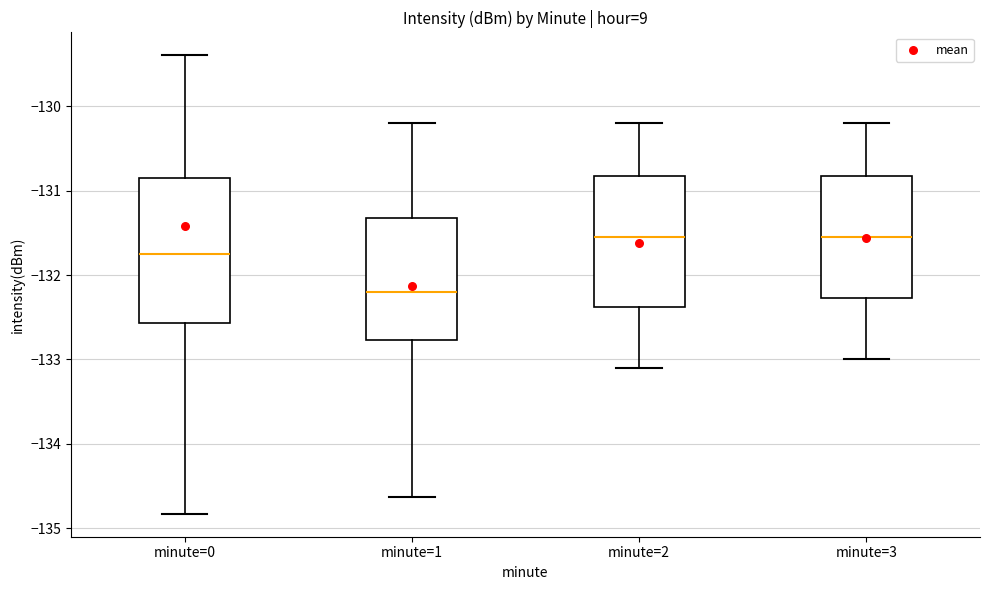

Reading left to right, transcribe this box plot: for each box, give where its median line is, the range the box spans, and where its two whiskers end, as read against the y-axis. The values are not printed on the chart, so give them approximately, as read against the axis.

minute=0: median -131.7, box -132.6 to -130.9, whiskers -134.8 to -129.4
minute=1: median -132.2, box -132.8 to -131.3, whiskers -134.6 to -130.2
minute=2: median -131.5, box -132.4 to -130.8, whiskers -133.1 to -130.2
minute=3: median -131.5, box -132.3 to -130.8, whiskers -133.0 to -130.2